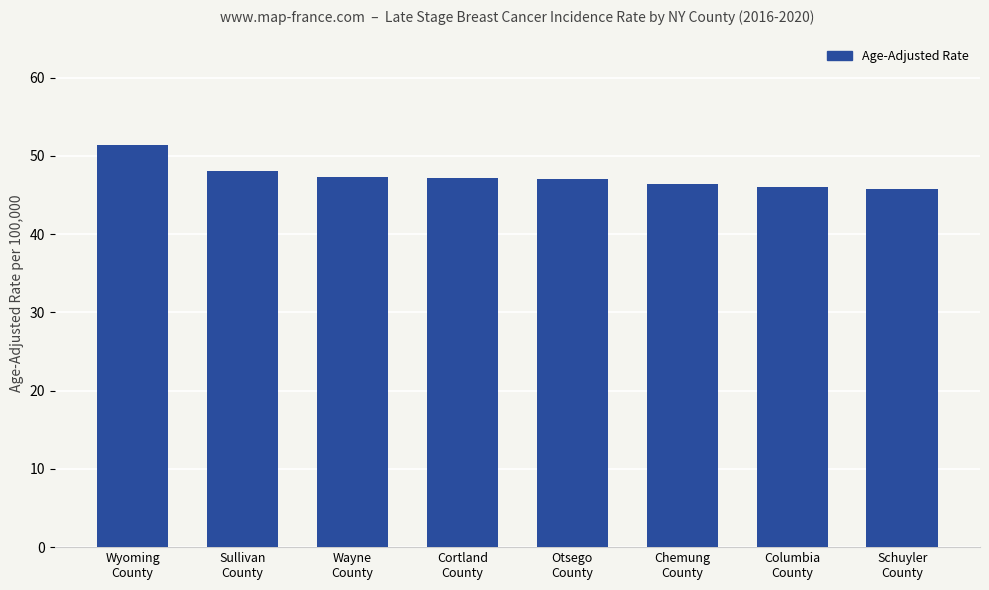

What is the value of the 1st bar from the left?

51.4